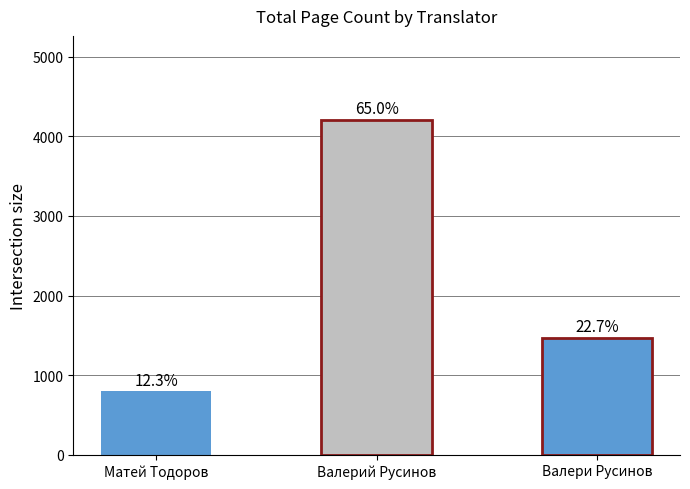

Are the bars horizontal?

No